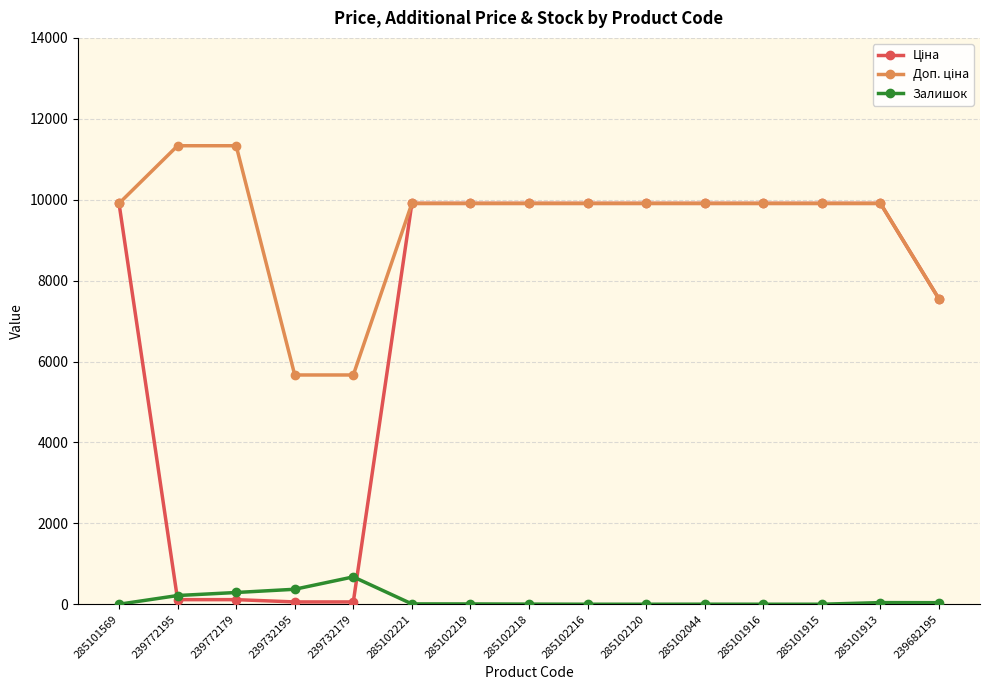

What is the highest value of the Залишок series?

676.0